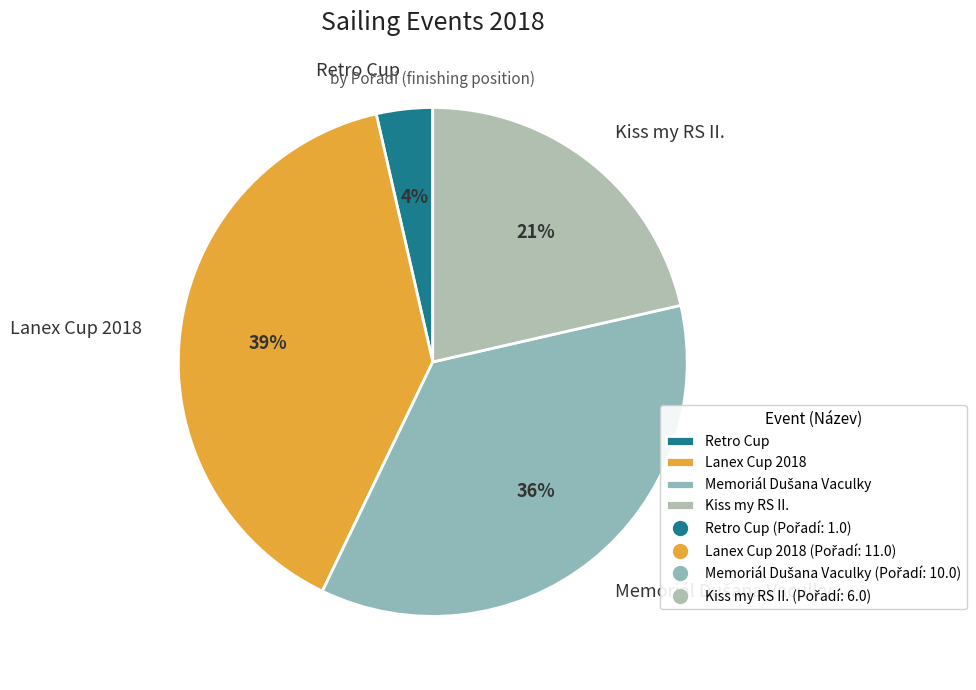

To the nearest percent, what percentage of the pie is Kiss my RS II.?

21%